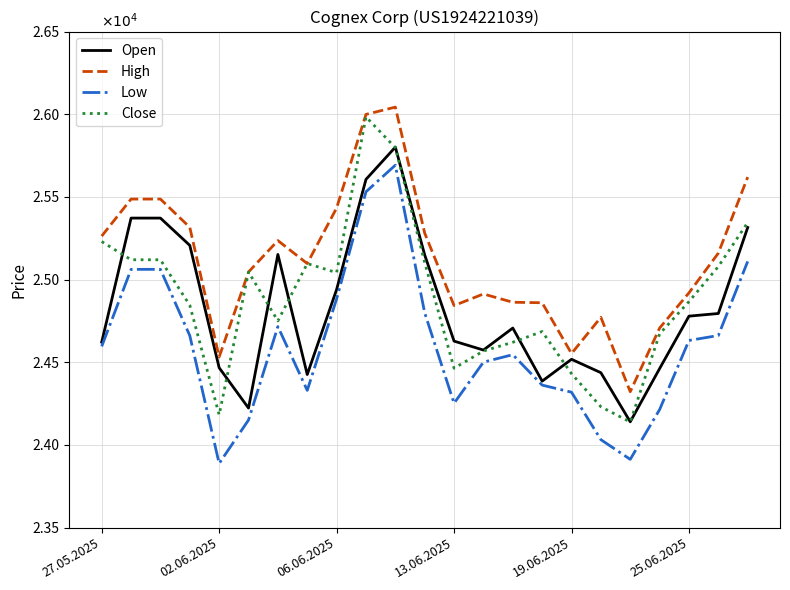

Does the chart have visible grid lines?

Yes